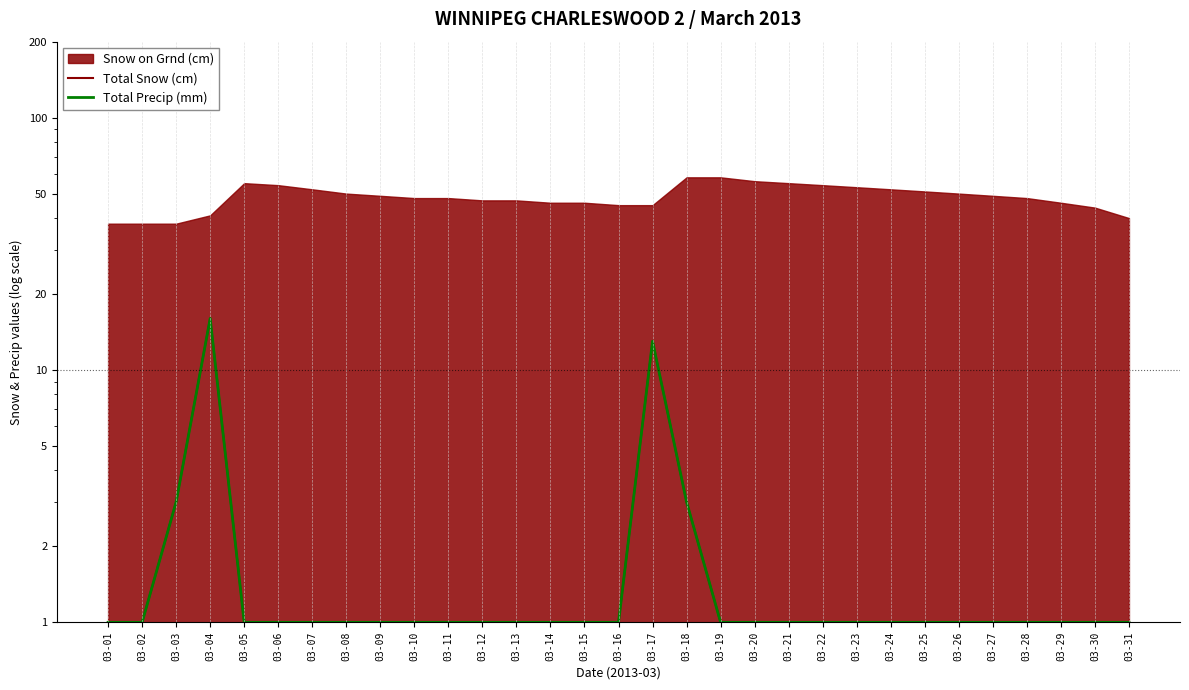

Is it true that Total Snow (cm) equals 0 at 03-05?

False